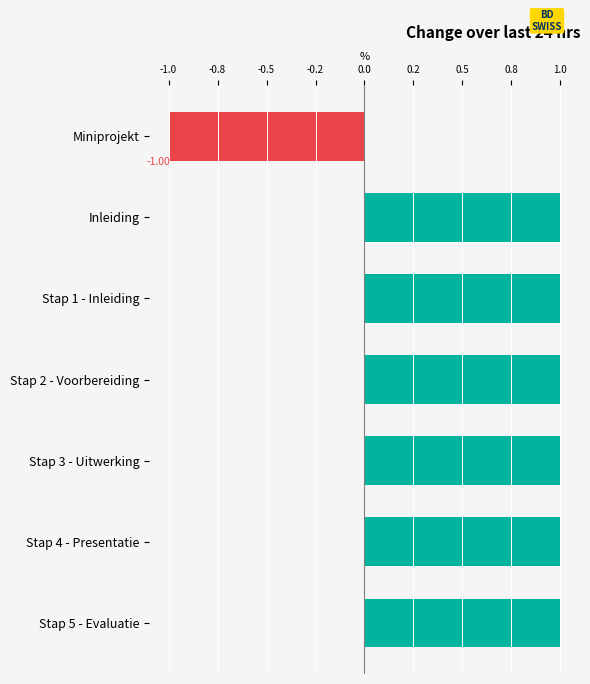

What is the sum of all values?

5.0